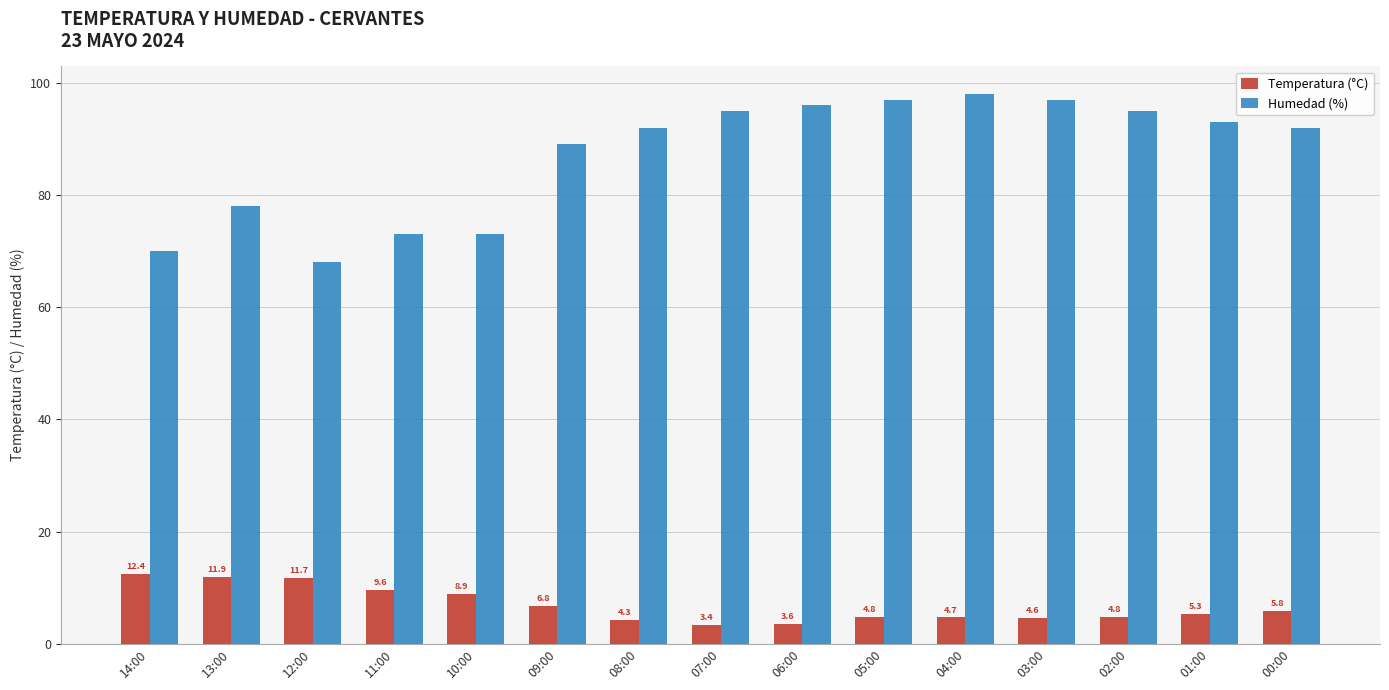

The Temperatura (°C) series shows 4.6 at 03:00. True or false?

True